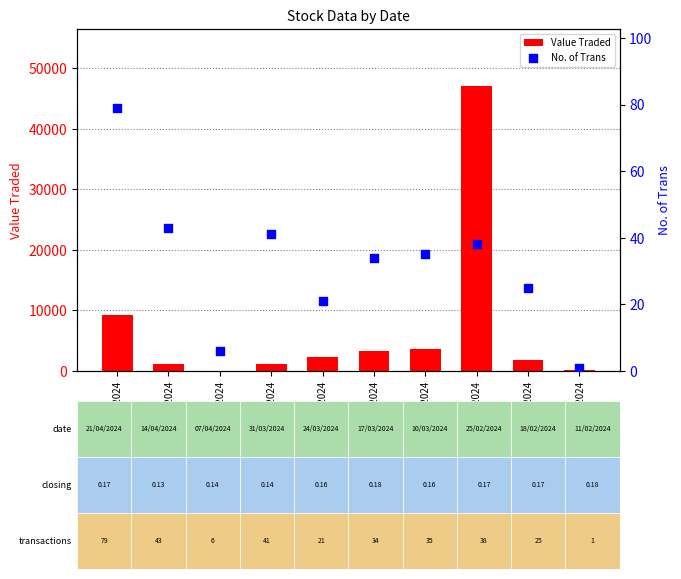

Which series contains the highest Y value?

Value Traded